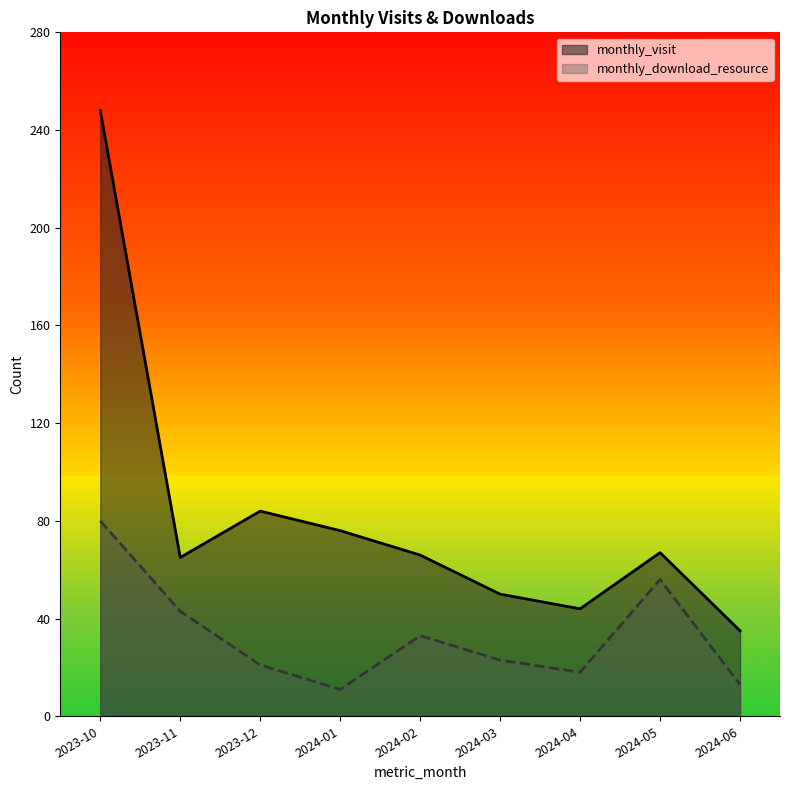

The monthly_visit series shows 35 at 2024-06. True or false?

True